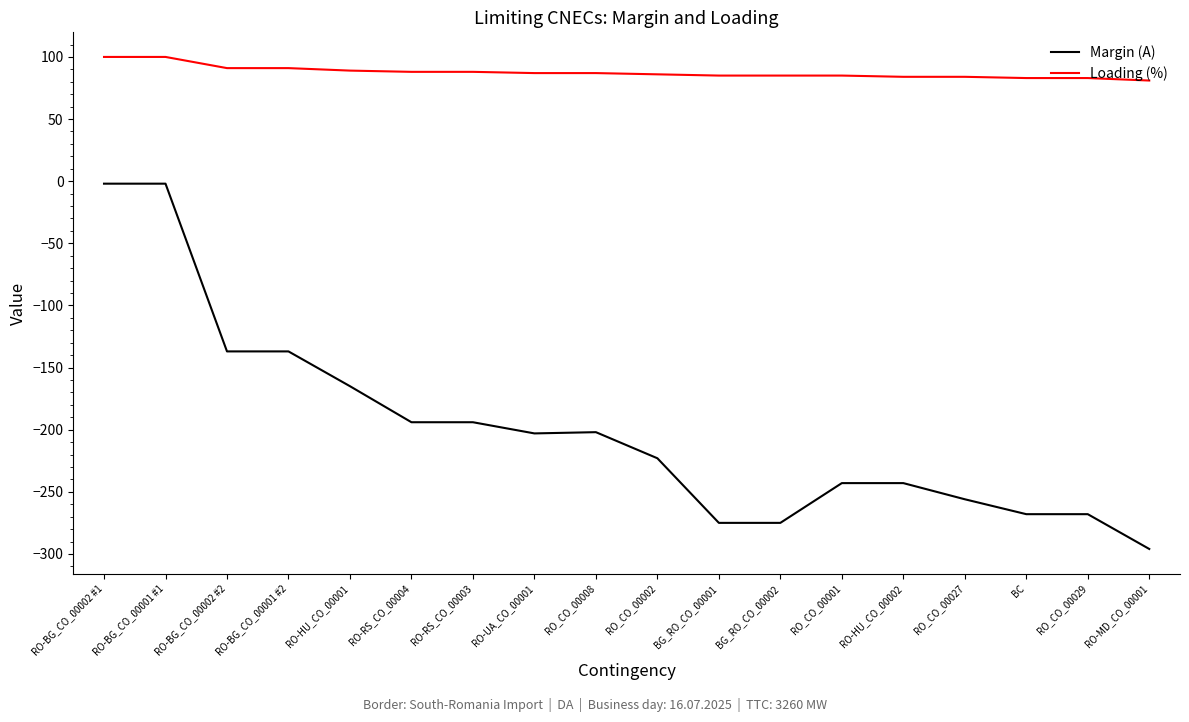

What is the greatest value displayed?

100